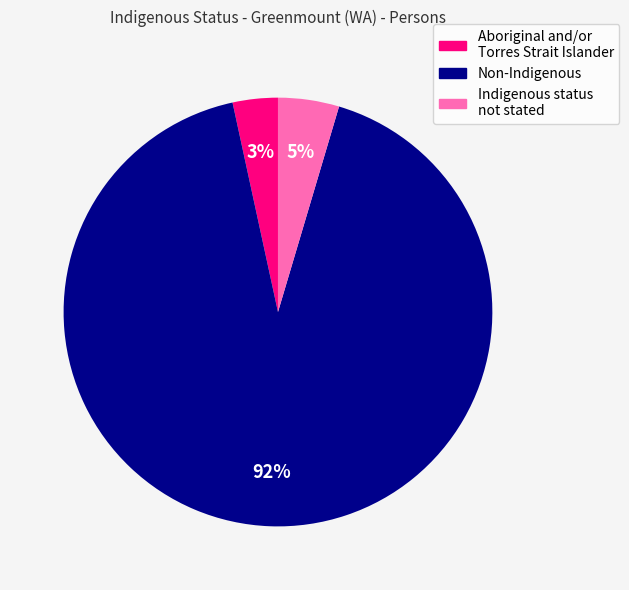

Do Aboriginal and/or Torres Strait Islander and Indigenous status not stated together represent more than half of the pie?

No